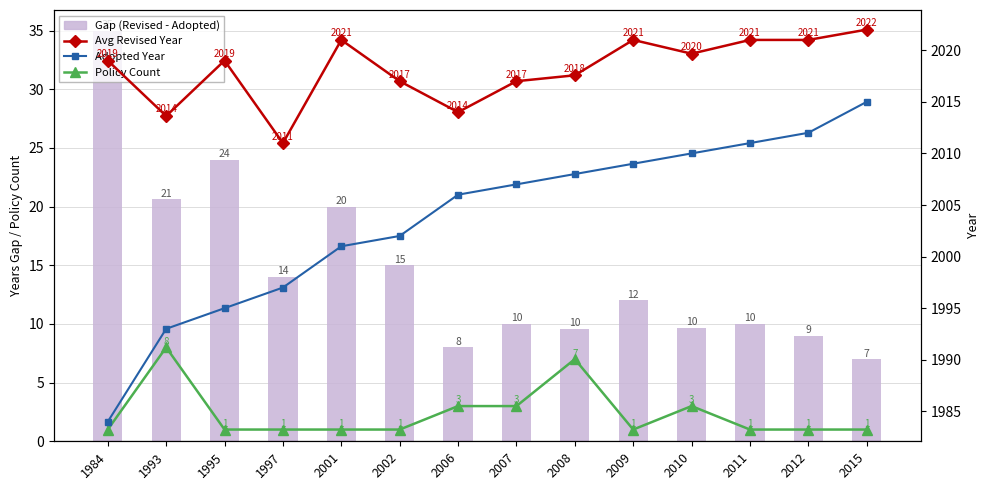

Read the Policy Count value at 2015.

1.0